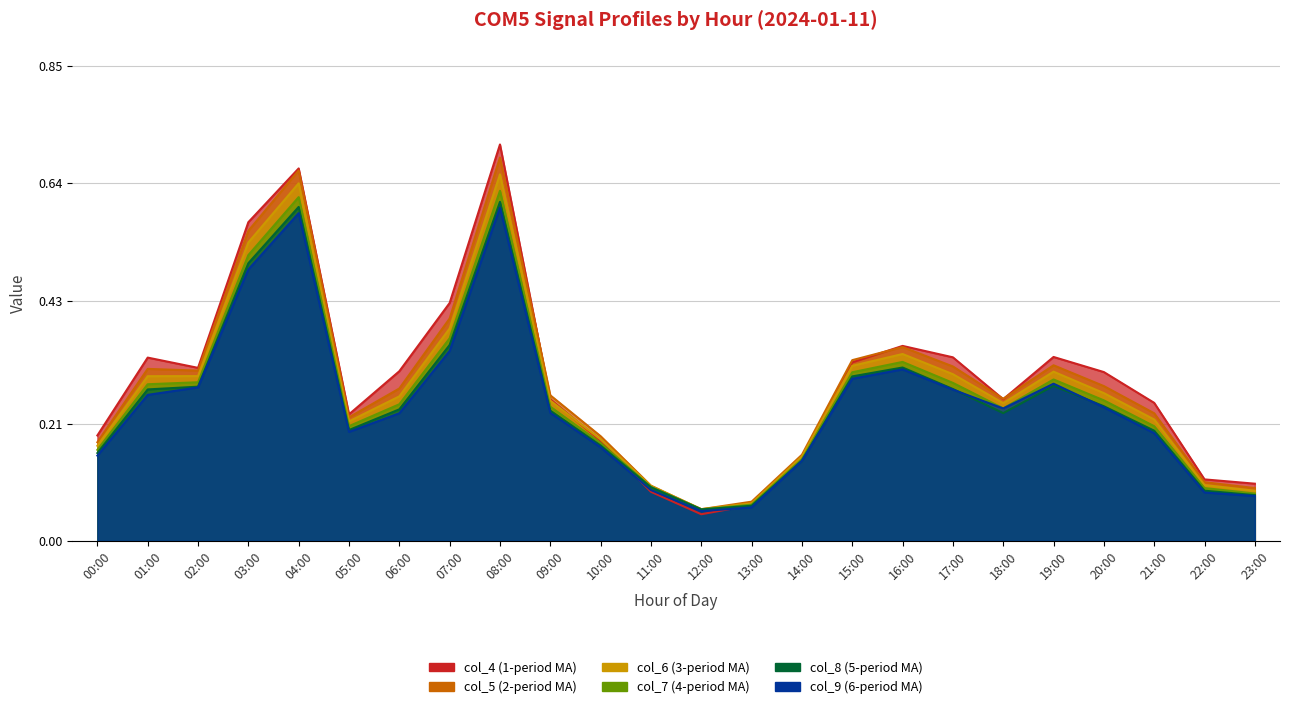

The value of col_9 at 02:00 is 0.3. True or false?

True